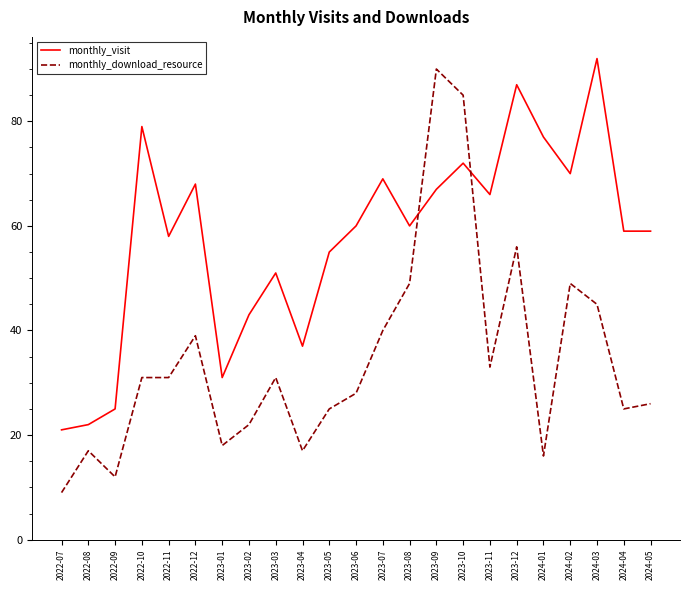

At which category does the chart reach its minimum across all series?

2022-07